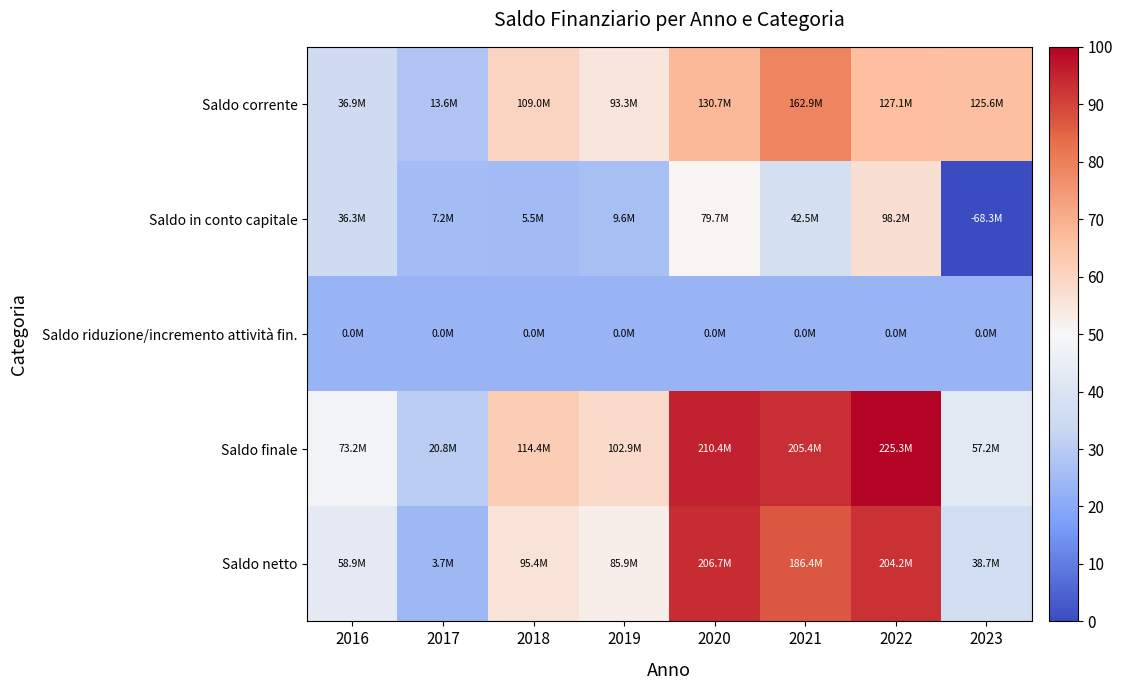

Reading left to right, extract all data points from this chart.

Saldo corrente: 2016=35.8	2017=27.9	2018=60.4	2019=55.0	2020=67.8	2021=78.8	2022=66.6	2023=66.0
Saldo in conto capitale: 2016=35.6	2017=25.7	2018=25.1	2019=26.6	2020=50.4	2021=37.7	2022=56.7	2023=0.0
Saldo riduzione/incremento attività fin.: 2016=23.3	2017=23.3	2018=23.3	2019=23.3	2020=23.3	2021=23.3	2022=23.3	2023=23.3
Saldo finale: 2016=48.2	2017=30.3	2018=62.3	2019=58.3	2020=94.9	2021=93.2	2022=100.0	2023=42.8
Saldo netto: 2016=43.3	2017=24.5	2018=55.8	2019=52.5	2020=93.7	2021=86.8	2022=92.8	2023=36.4